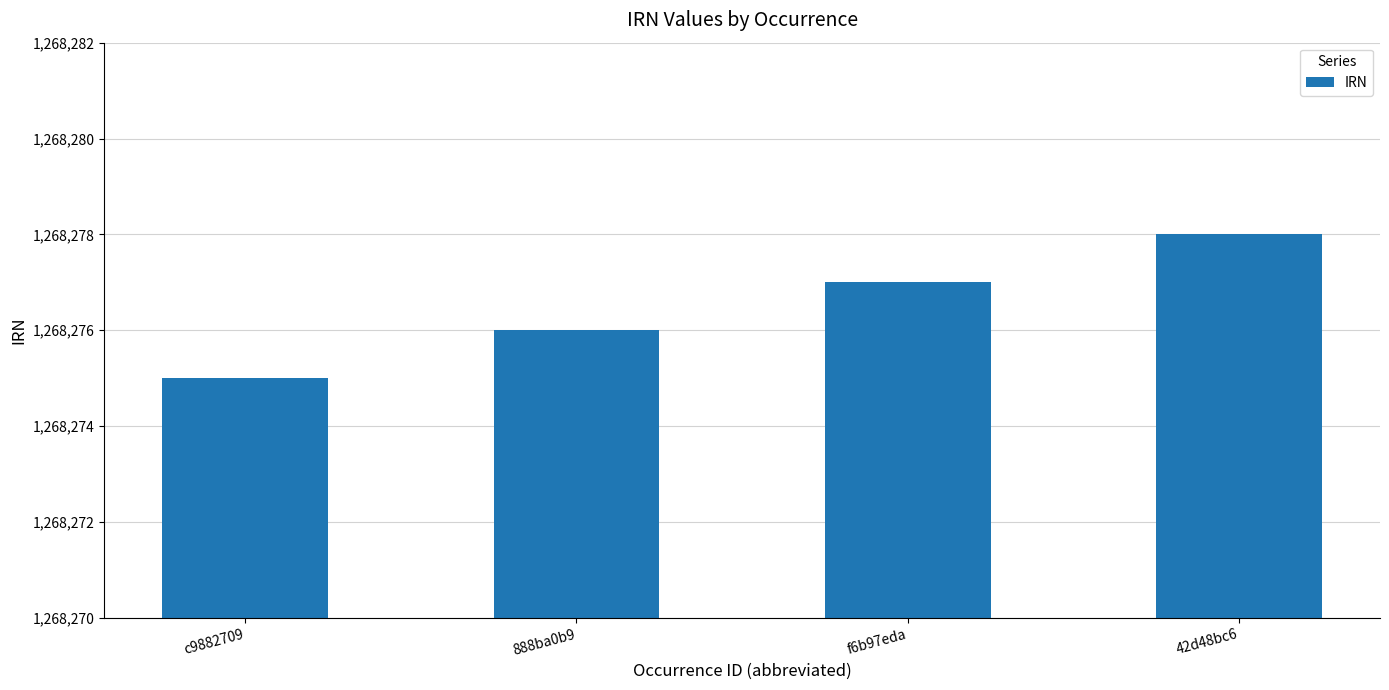

List the labels in order of value, smallest first.

c9882709, 888ba0b9, f6b97eda, 42d48bc6